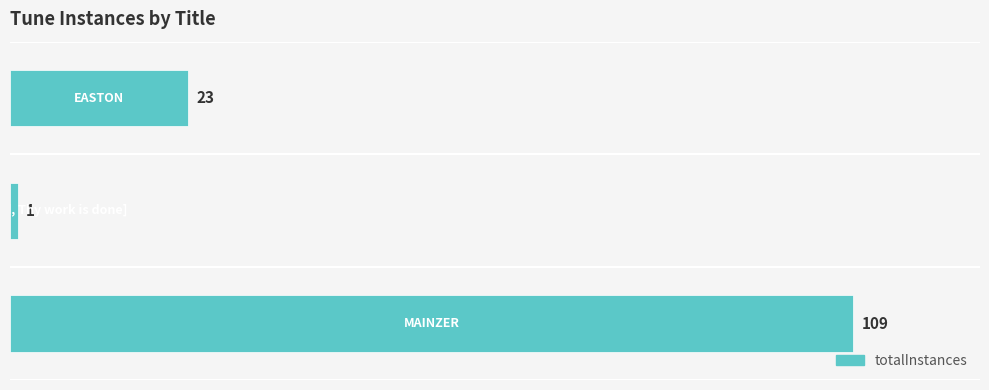

What is the average value?

44